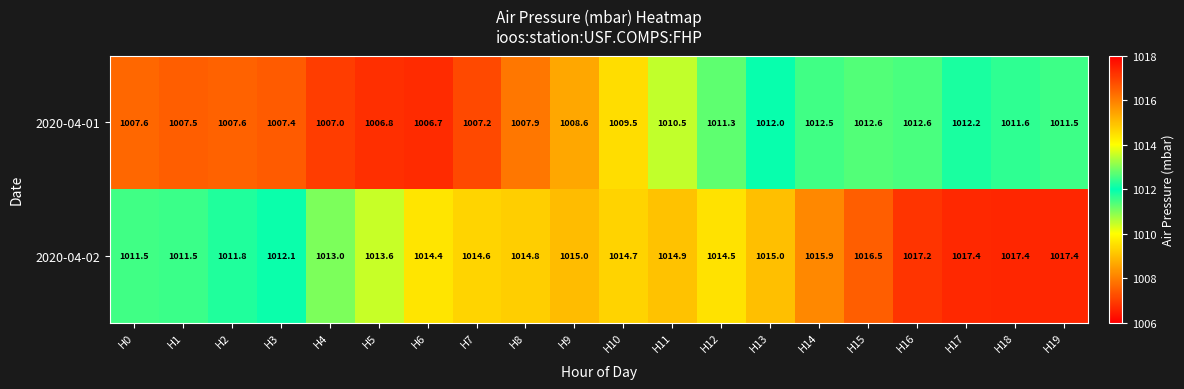

Is the value of 2020-04-02 at H10 greater than the value of 2020-04-01 at H12?

Yes